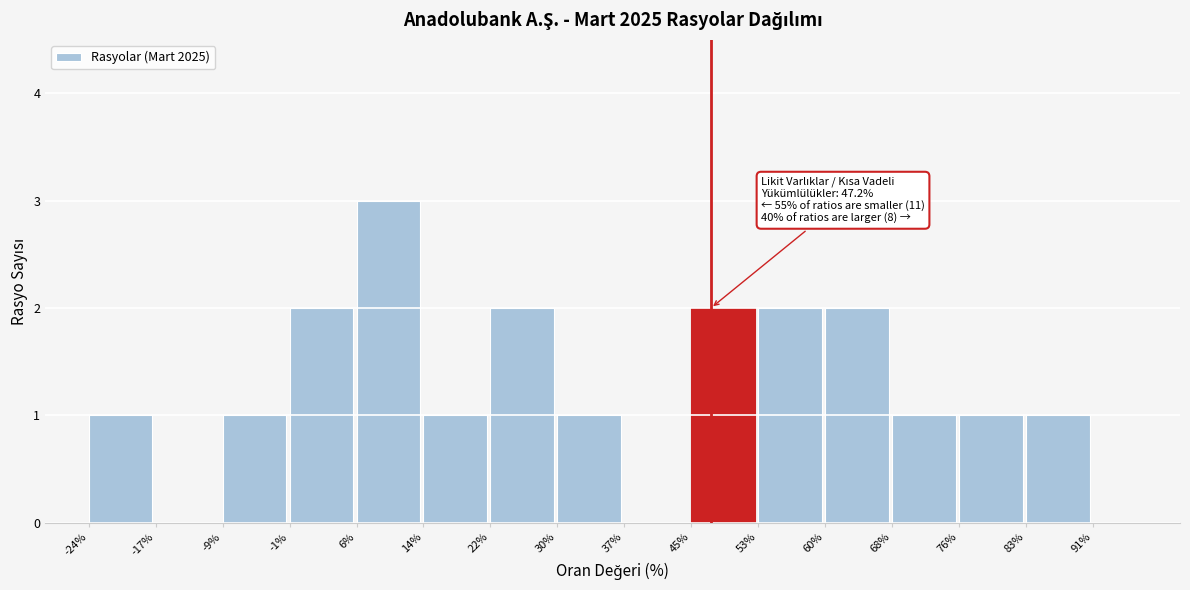

Which range on the x-axis has the tallest bar?

6% to 14%